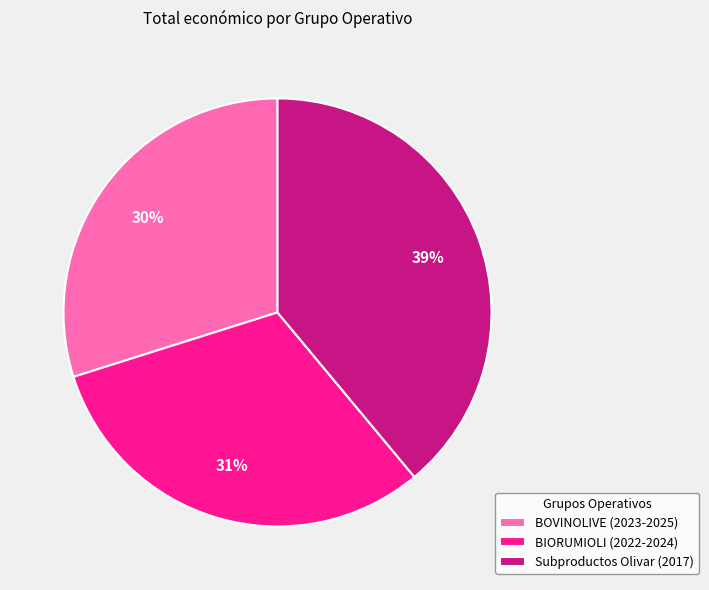

To the nearest percent, what portion does Subproductos Olivar (2017) represent?

39%